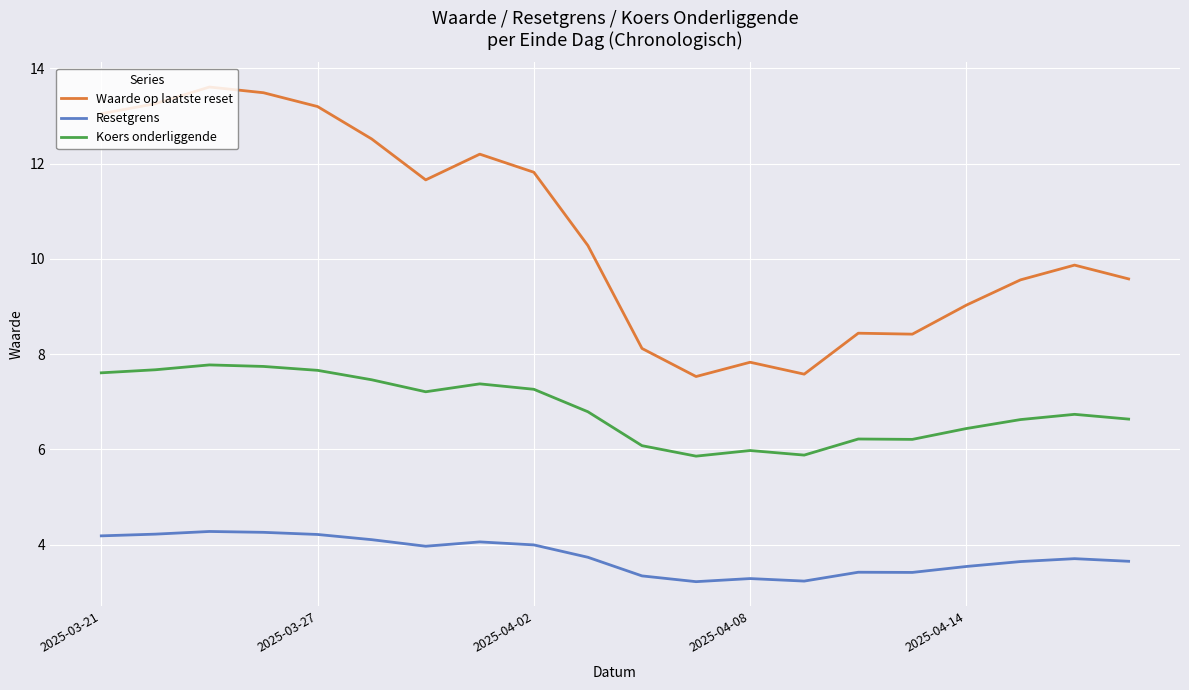

What is the difference between the maximum and minimum values in the Waarde op laatste reset series?

6.1